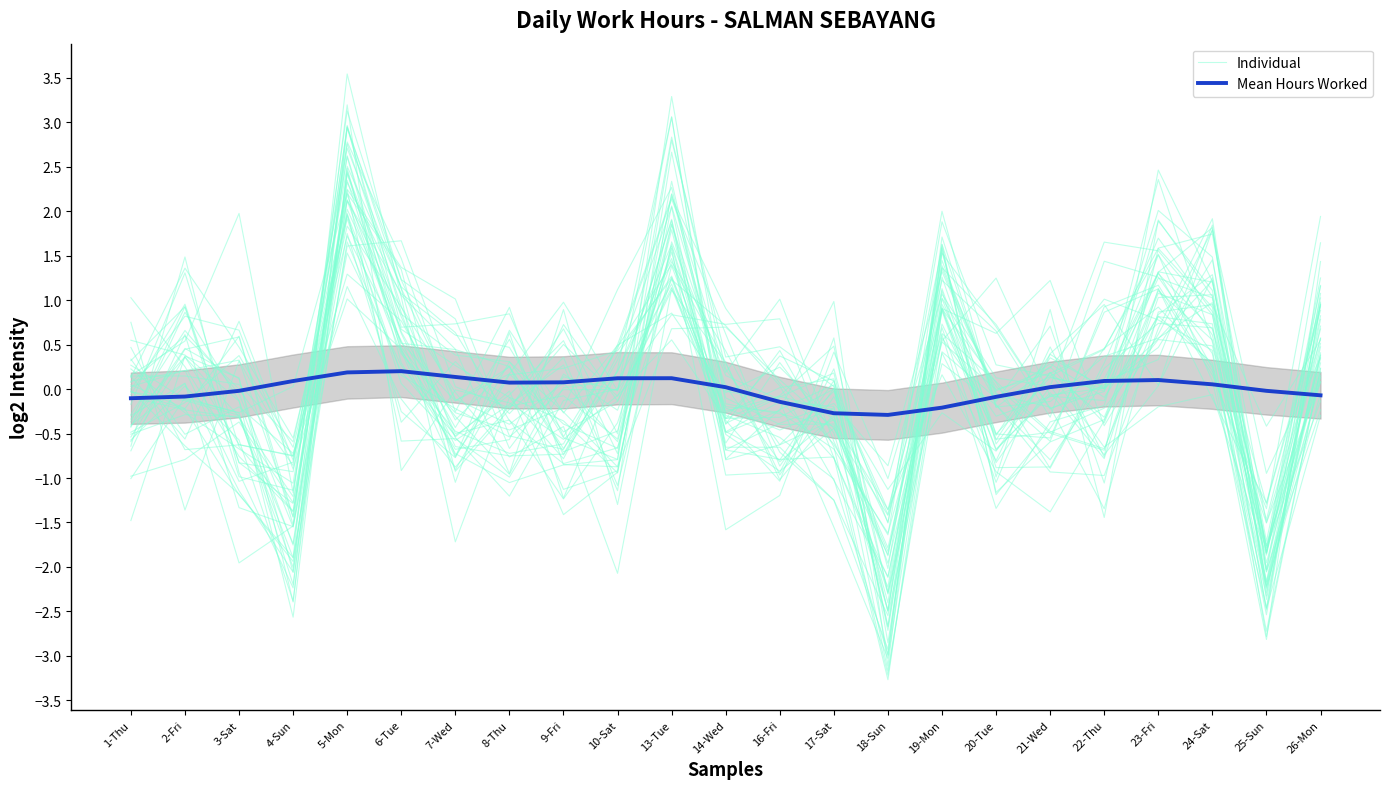

What is the label of the 15th point from the right?

9-Fri